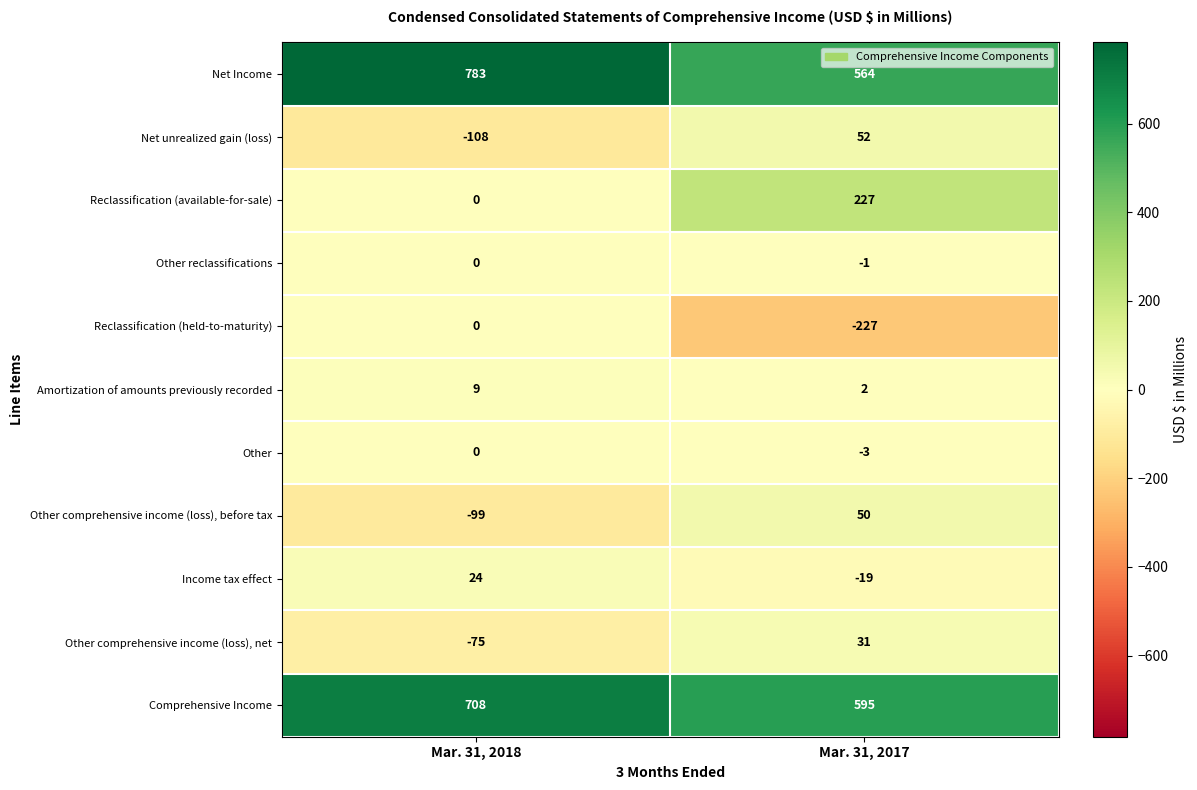

The Net Income series shows 749 at Mar. 31, 2017. True or false?

False